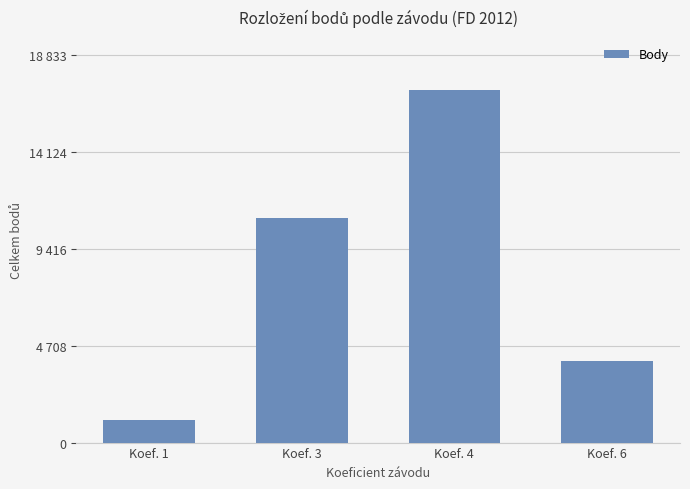

Between Koef. 6 and Koef. 4, which is larger?

Koef. 4